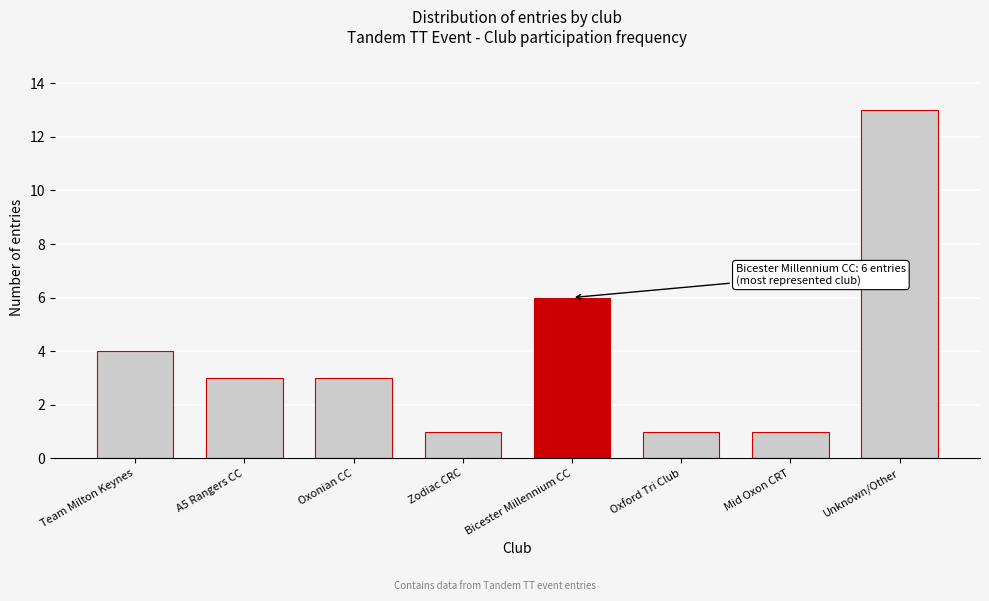

Reading right to left, transcribe all the data shown in this chart.

13	1	1	6	1	3	3	4